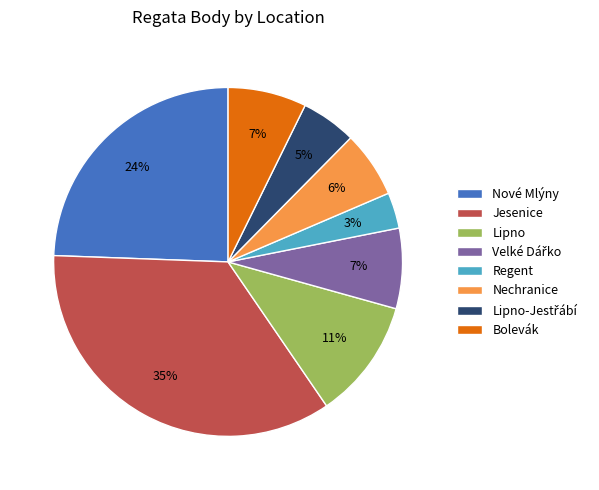

Is there any slice that represents more than half of the pie?

No